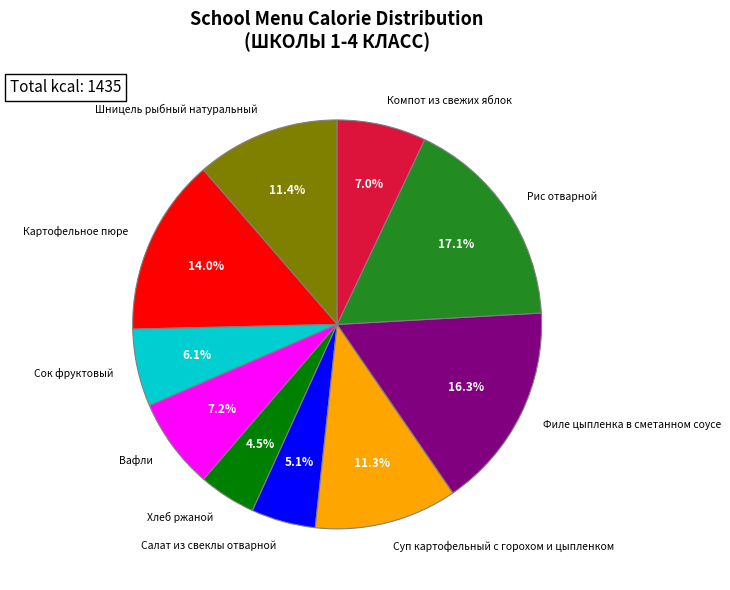

Is there any slice that represents more than half of the pie?

No